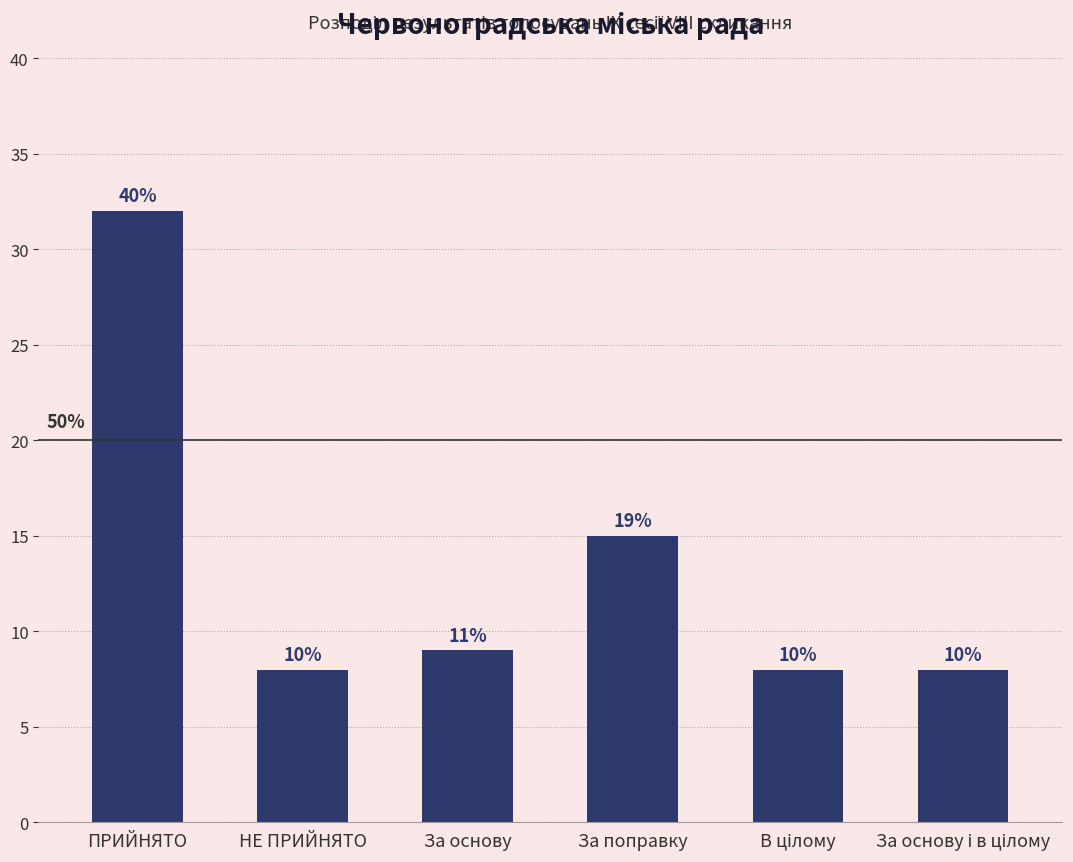

At which label is the value closest to 20?

За поправку